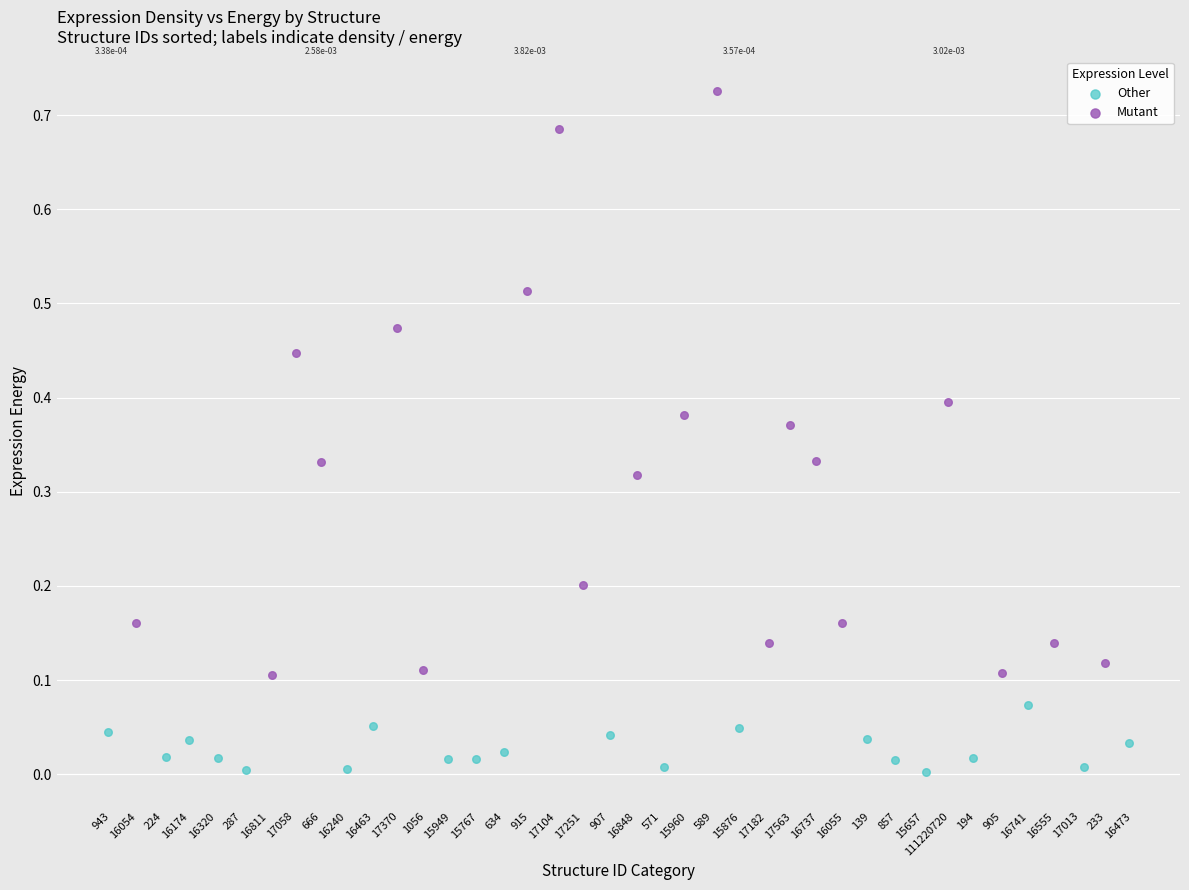

Which series contains the highest Y value?

Mutant